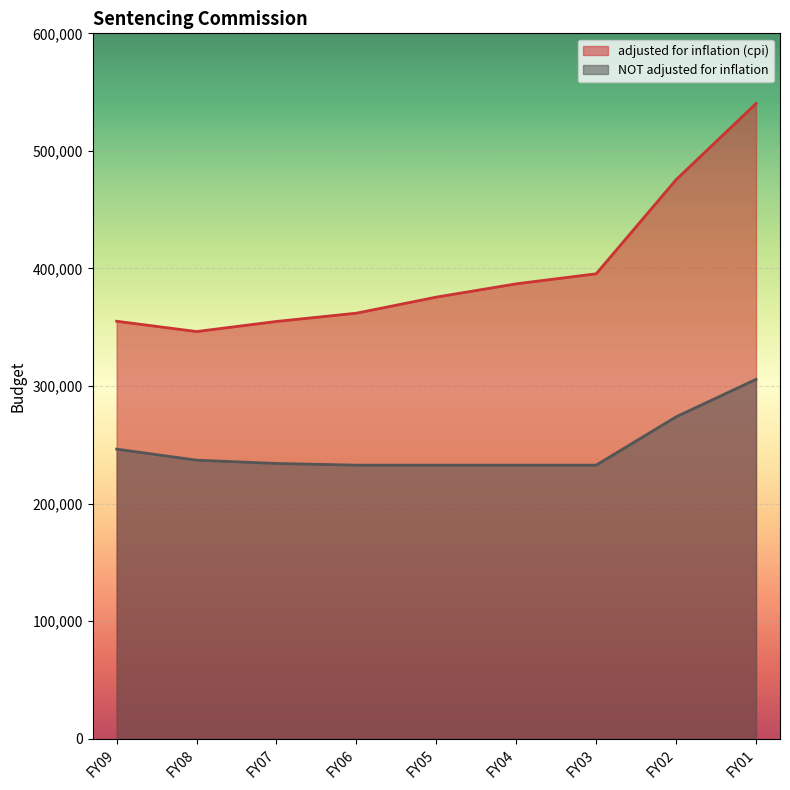

What is the sum of all NOT adjusted for inflation values?

2228088